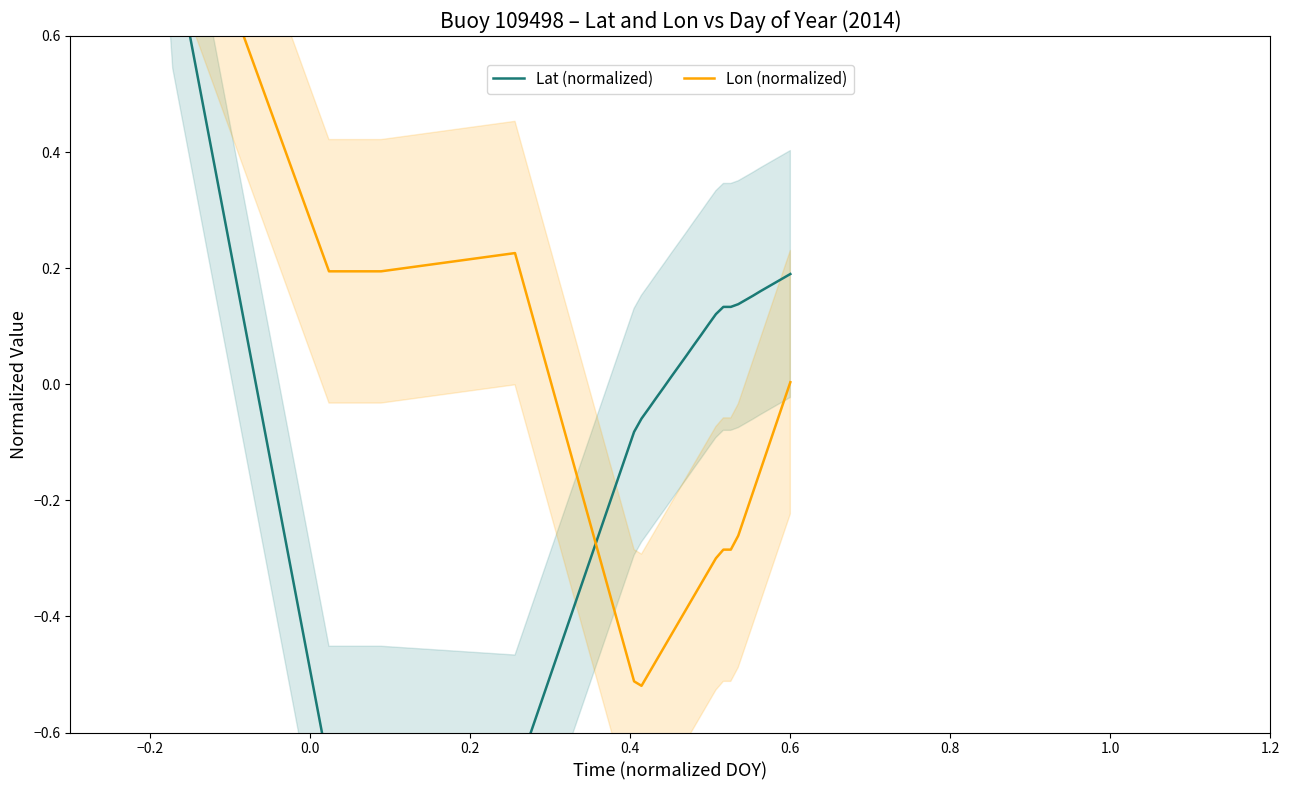

How many data points in Lat (normalized) are less than 0?

14